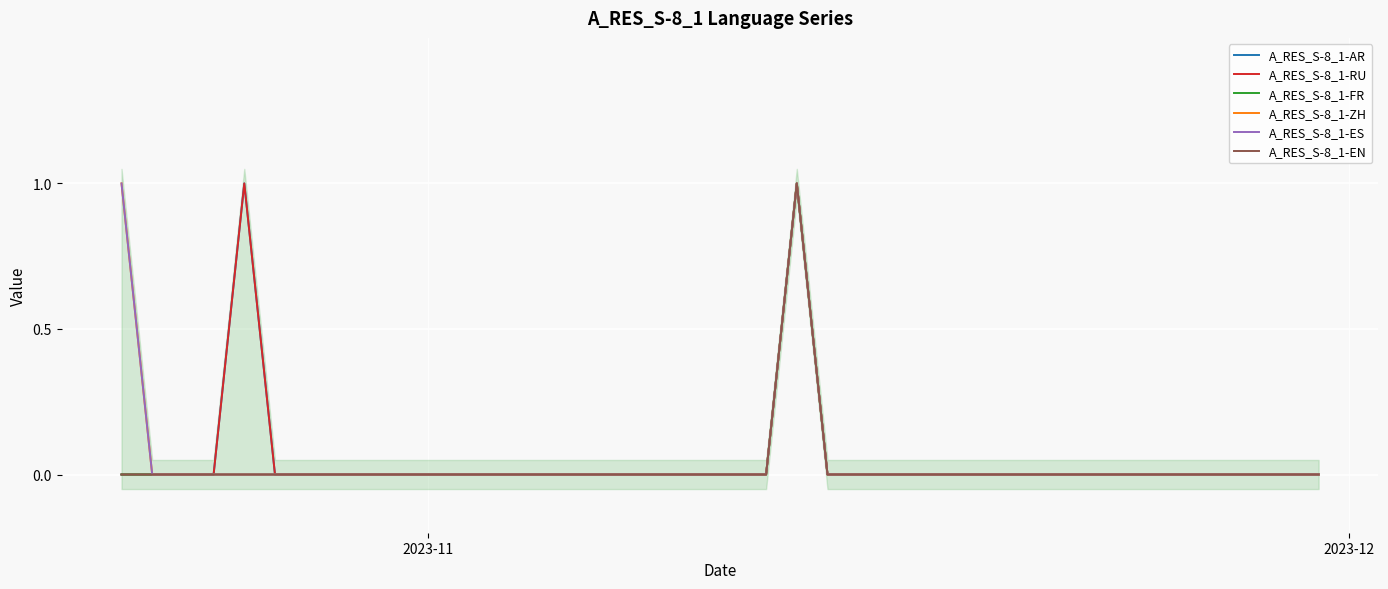

Reading left to right, what are all the values shown in this chart?

A_RES_S-8_1-AR: 0	0	0	0	1	0	0	0	0	0	0	0	0	0	0	0	0	0	0	0	0	0	1	0	0	0	0	0	0	0	0	0	0	0	0	0	0	0	0	0
A_RES_S-8_1-RU: 0	0	0	0	1	0	0	0	0	0	0	0	0	0	0	0	0	0	0	0	0	0	1	0	0	0	0	0	0	0	0	0	0	0	0	0	0	0	0	0
A_RES_S-8_1-FR: 0	0	0	0	0	0	0	0	0	0	0	0	0	0	0	0	0	0	0	0	0	0	1	0	0	0	0	0	0	0	0	0	0	0	0	0	0	0	0	0
A_RES_S-8_1-ZH: 1	0	0	0	0	0	0	0	0	0	0	0	0	0	0	0	0	0	0	0	0	0	1	0	0	0	0	0	0	0	0	0	0	0	0	0	0	0	0	0
A_RES_S-8_1-ES: 1	0	0	0	0	0	0	0	0	0	0	0	0	0	0	0	0	0	0	0	0	0	1	0	0	0	0	0	0	0	0	0	0	0	0	0	0	0	0	0
A_RES_S-8_1-EN: 0	0	0	0	0	0	0	0	0	0	0	0	0	0	0	0	0	0	0	0	0	0	1	0	0	0	0	0	0	0	0	0	0	0	0	0	0	0	0	0